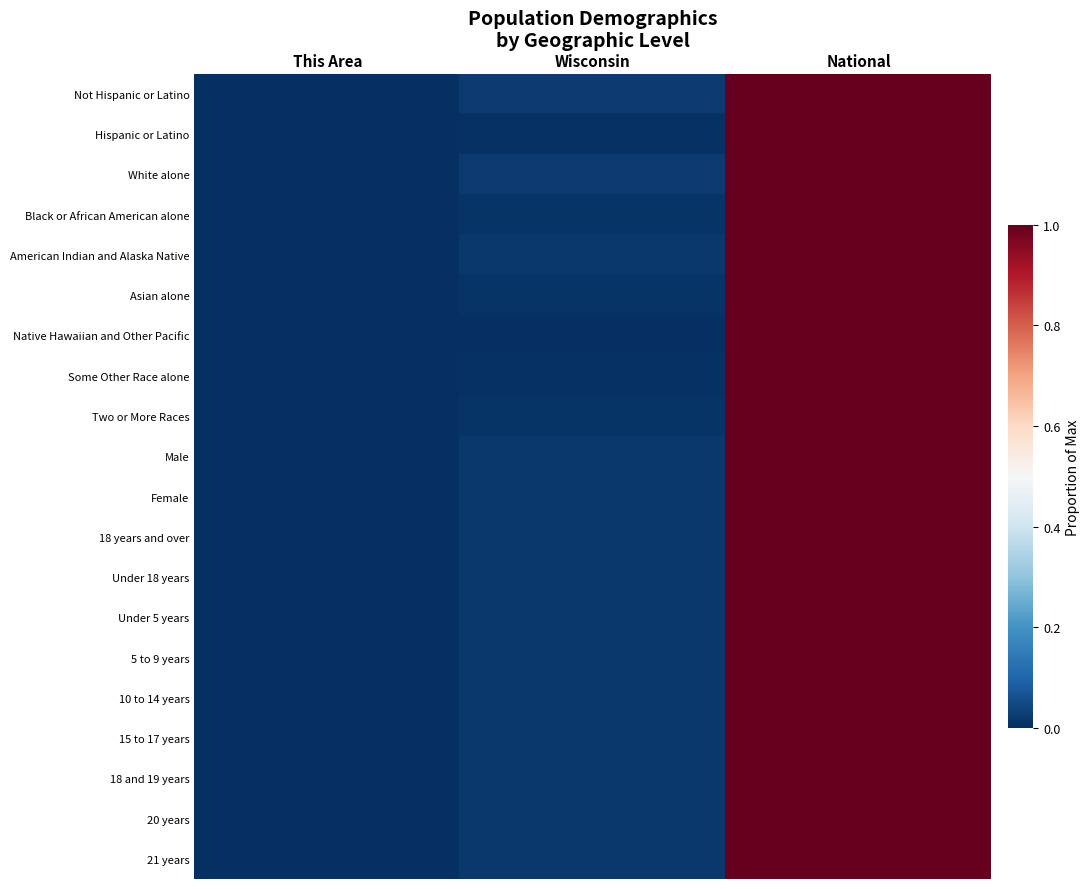

Which category has the highest value across all series?

National